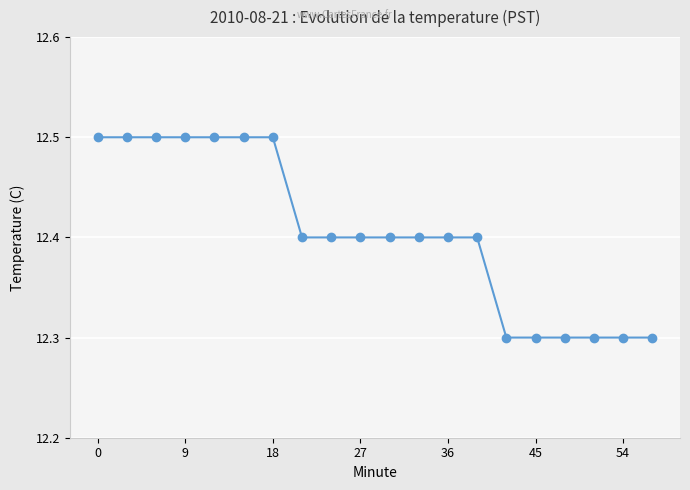

What is the value of the 9th point from the left?

12.4